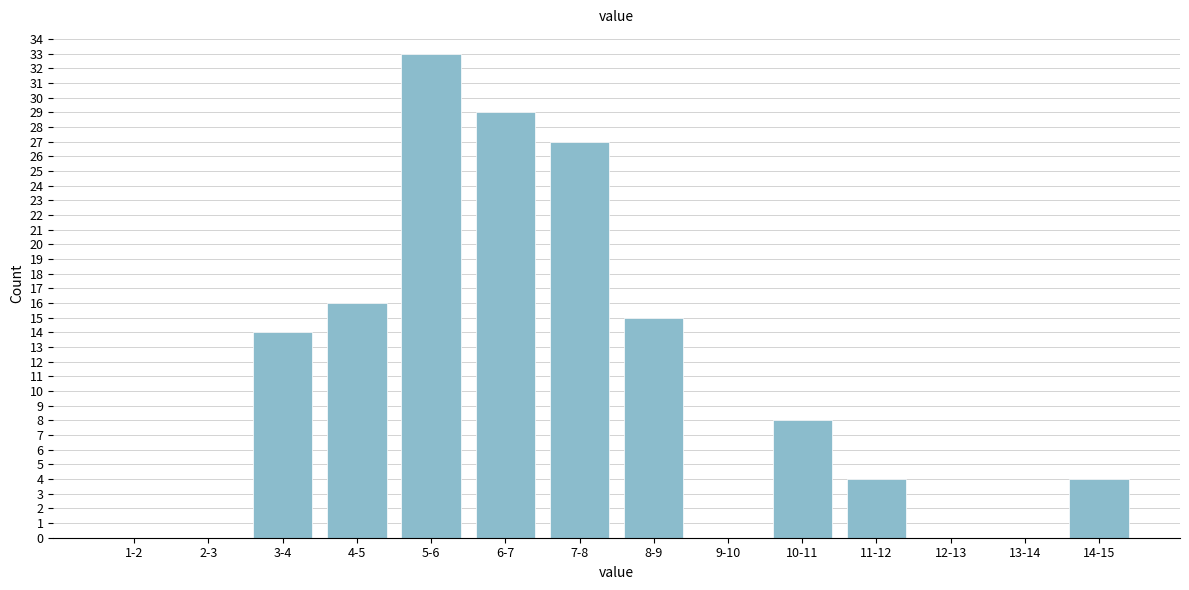

Reading left to right, extract all data points from this chart.

1-2=0	2-3=0	3-4=14	4-5=16	5-6=33	6-7=29	7-8=27	8-9=15	9-10=0	10-11=8	11-12=4	12-13=0	13-14=0	14-15=4